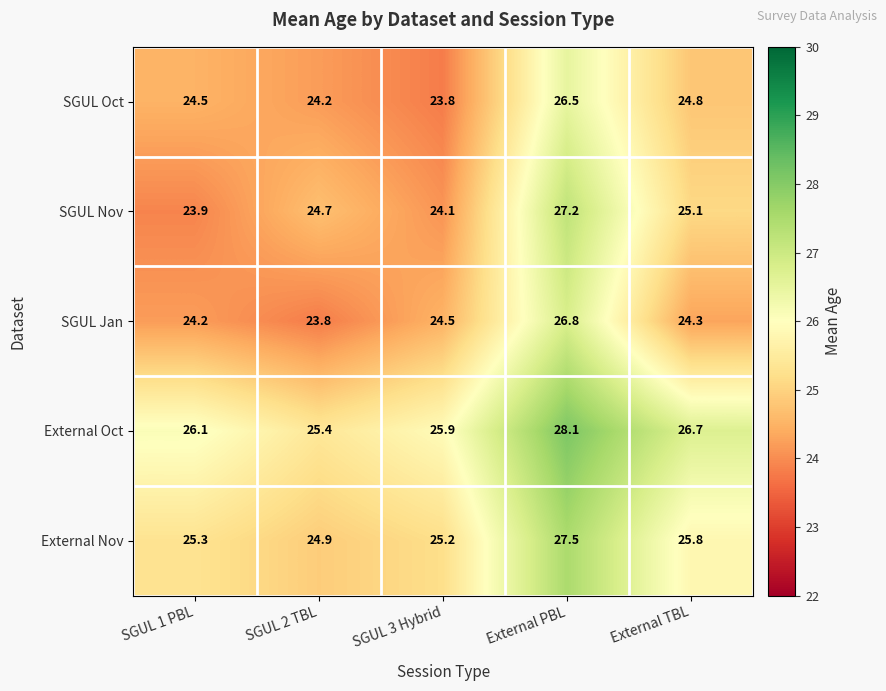

How many distinct data groups are displayed?

5